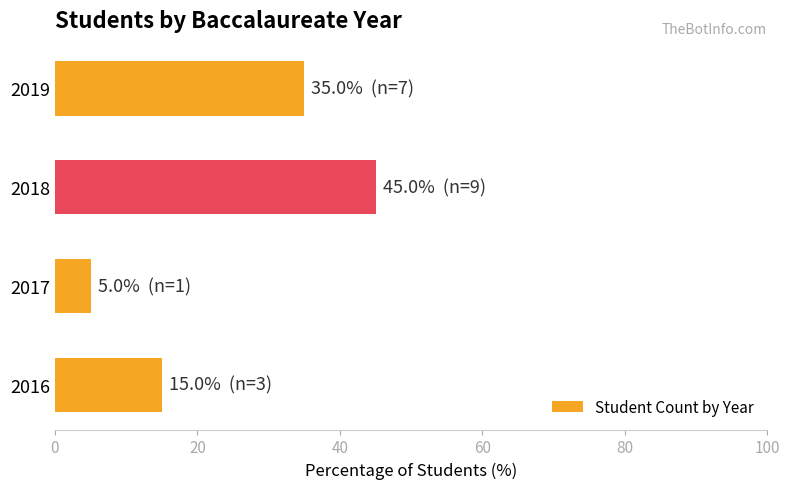

List the labels in order of value, smallest first.

2017, 2016, 2019, 2018